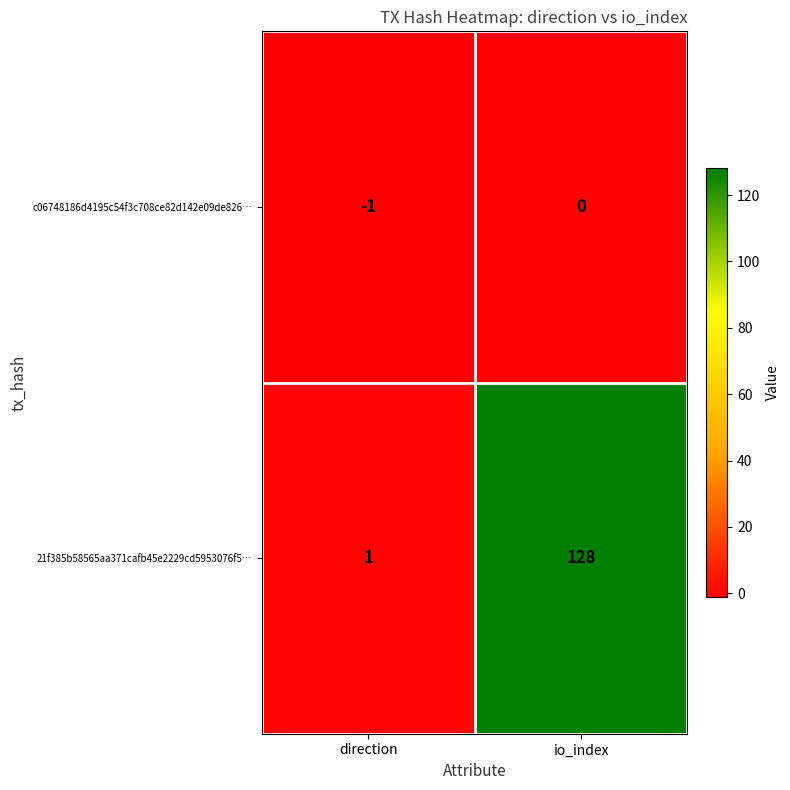

Which series has the widest spread of values?

21f385b58565aa371cafb45e2229cd5953076f5…